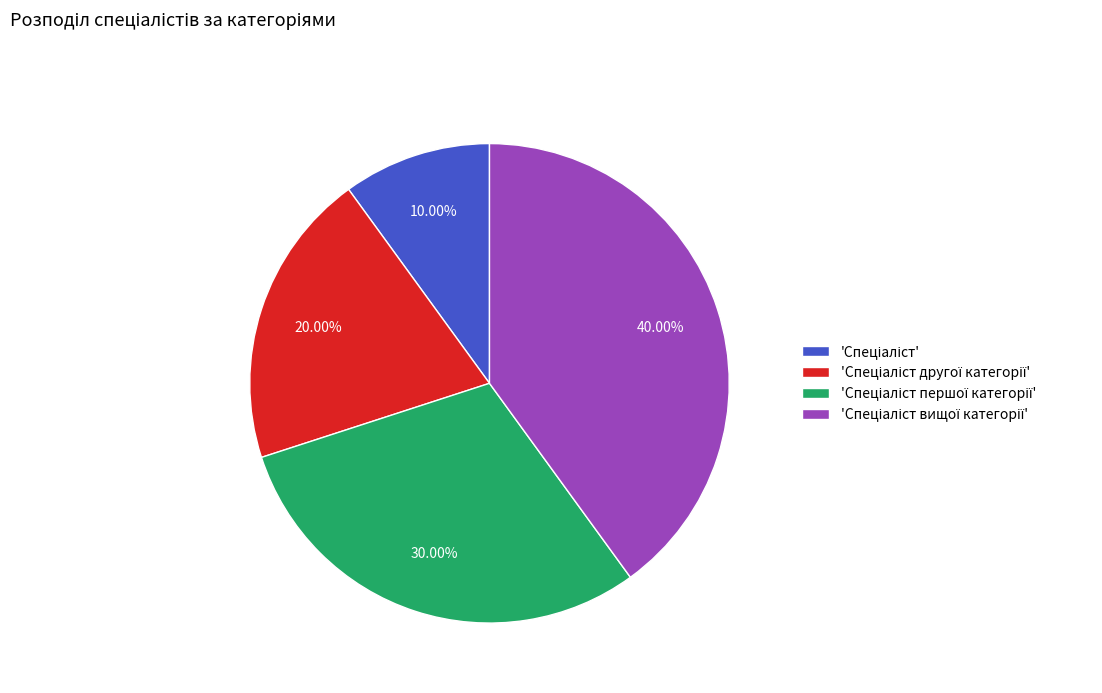

Is there any slice that represents more than half of the pie?

No